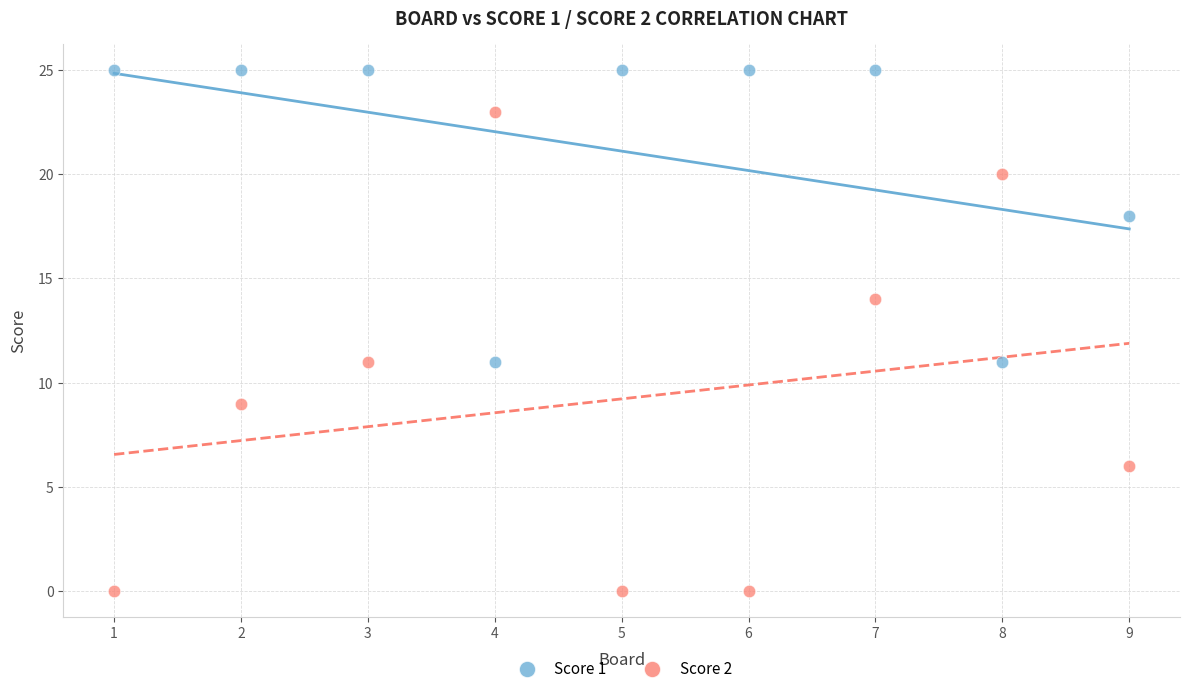

Which series contains the lowest Y value?

Score 2